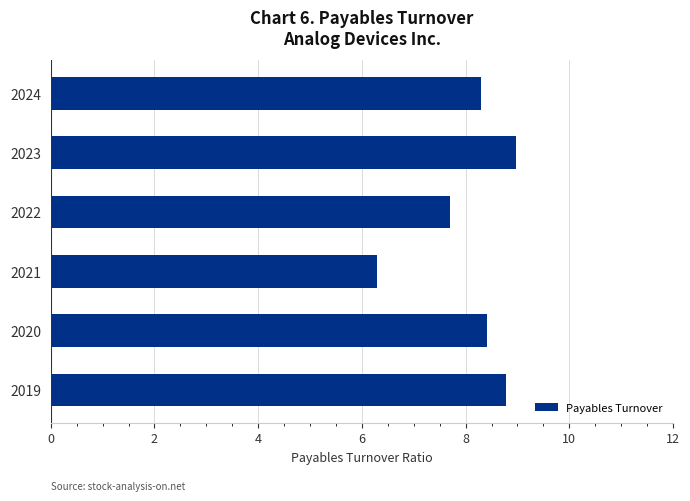

List the labels in order of value, smallest first.

2021, 2022, 2024, 2020, 2019, 2023